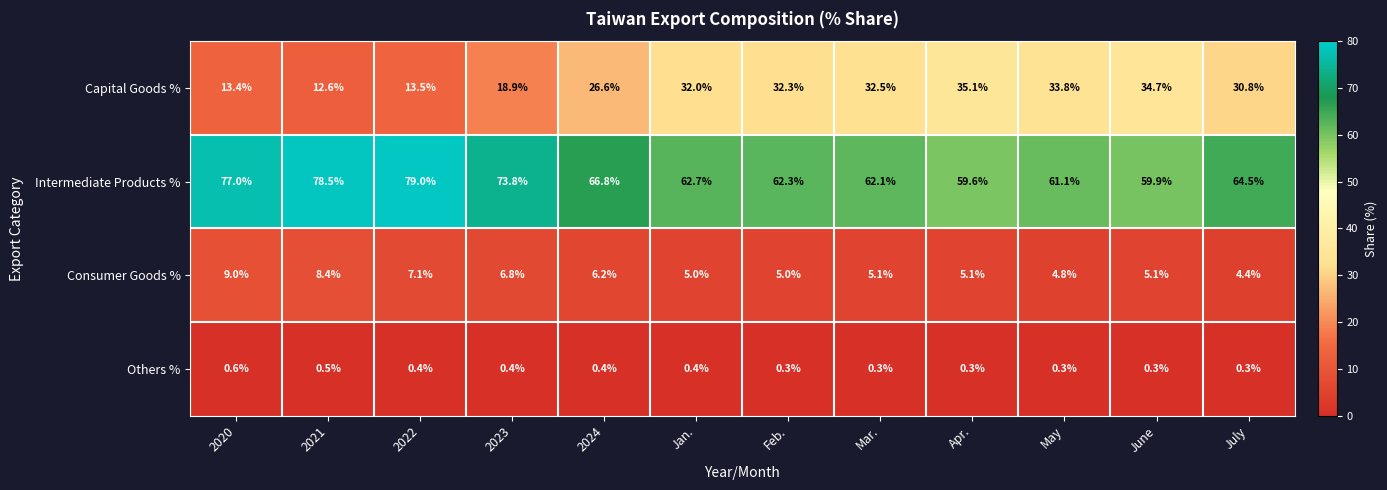

What is the difference between the Consumer Goods % values at June and July?

0.7